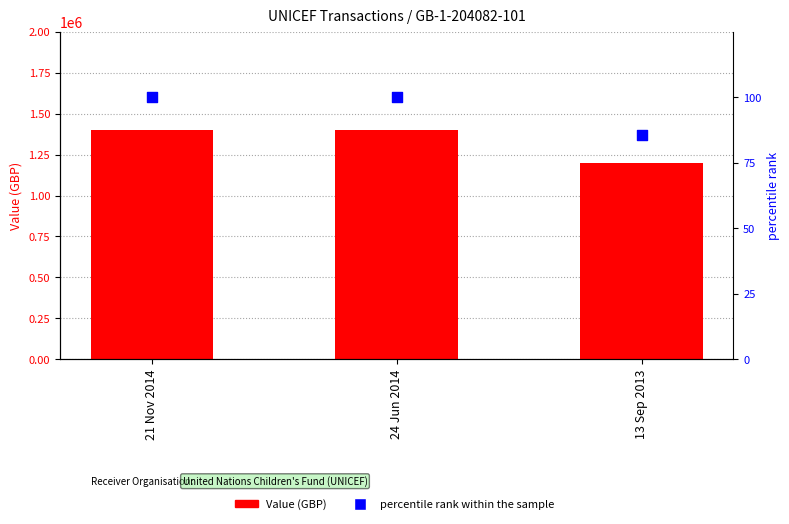

What are all the series names shown in the legend?

Value (GBP), percentile rank within the sample